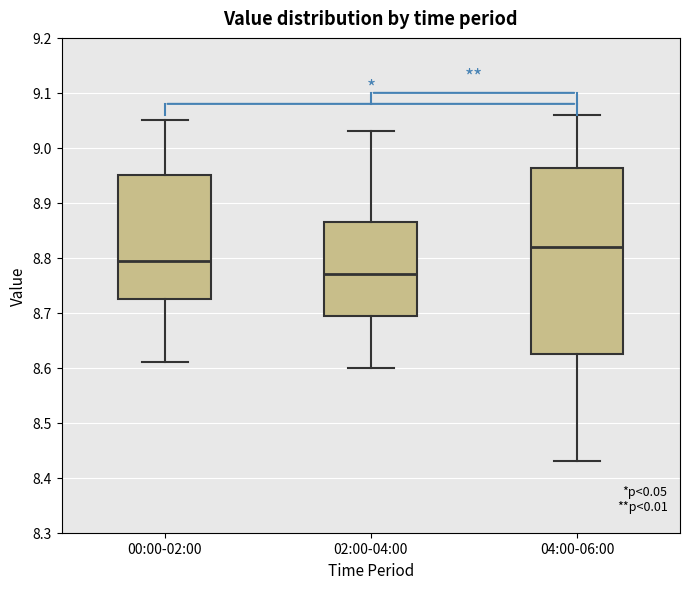

Reading left to right, transcribe this box plot: for each box, give where its median line is, the range the box spans, and where its two whiskers end, as read against the y-axis. The values are not printed on the chart, so give them approximately, as read against the axis.

00:00-02:00: median 8.80, box 8.73 to 8.95, whiskers 8.61 to 9.05
02:00-04:00: median 8.77, box 8.70 to 8.87, whiskers 8.60 to 9.03
04:00-06:00: median 8.82, box 8.63 to 8.96, whiskers 8.43 to 9.06